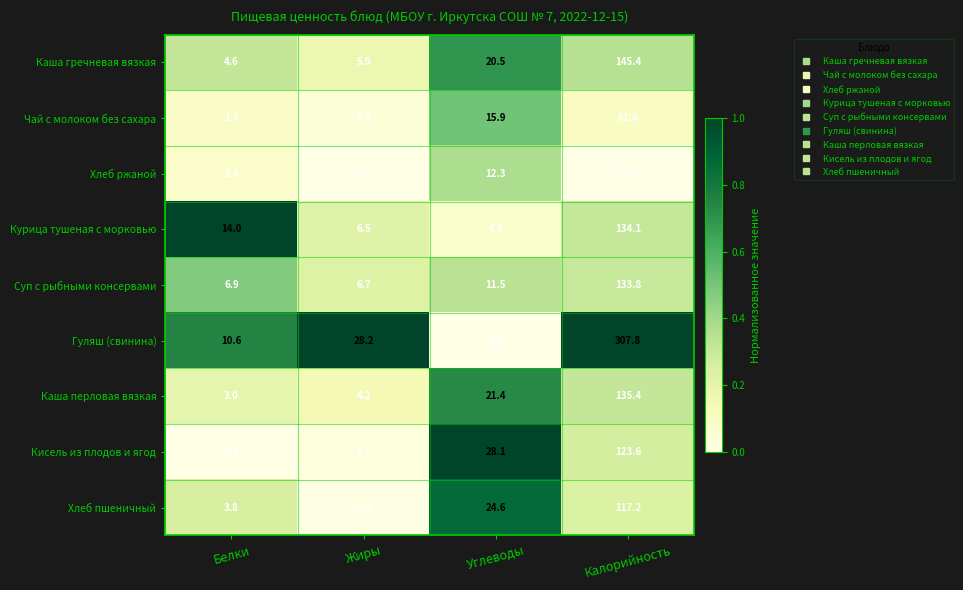

Count the number of data series in this chart.

9